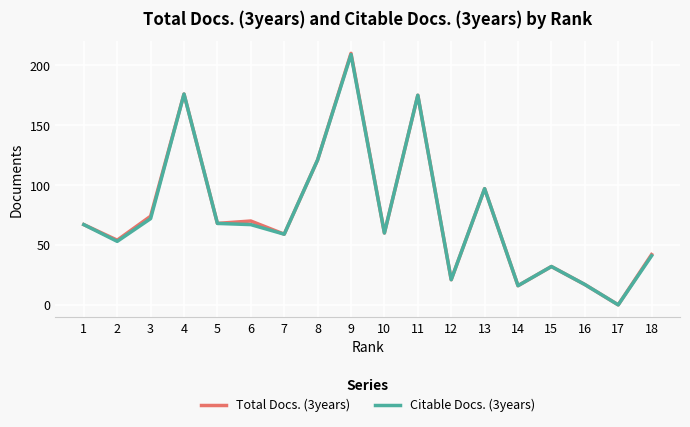

Where is the first local maximum for Total Docs. (3years)?

4